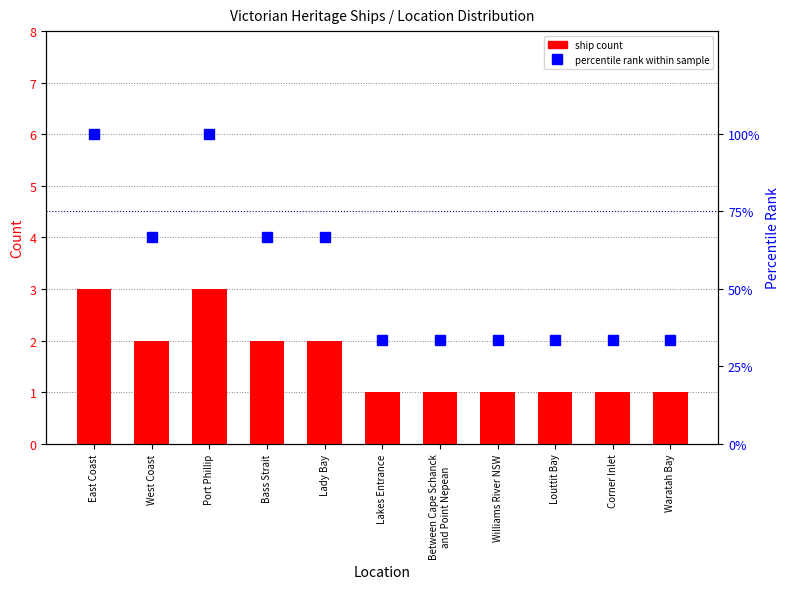

Reading left to right, transcribe all the data shown in this chart.

ship count: 3.0	2.0	3.0	2.0	2.0	1.0	1.0	1.0	1.0	1.0	1.0
percentile rank within sample: 100.0	66.7	100.0	66.7	66.7	33.3	33.3	33.3	33.3	33.3	33.3